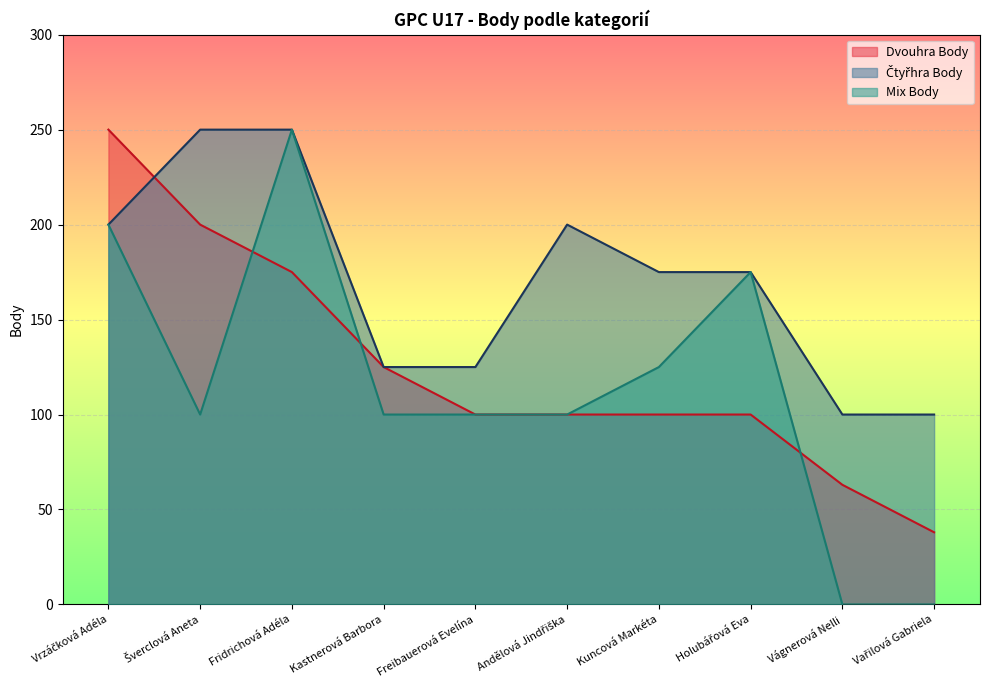

What is the average value of the Dvouhra Body series?

125